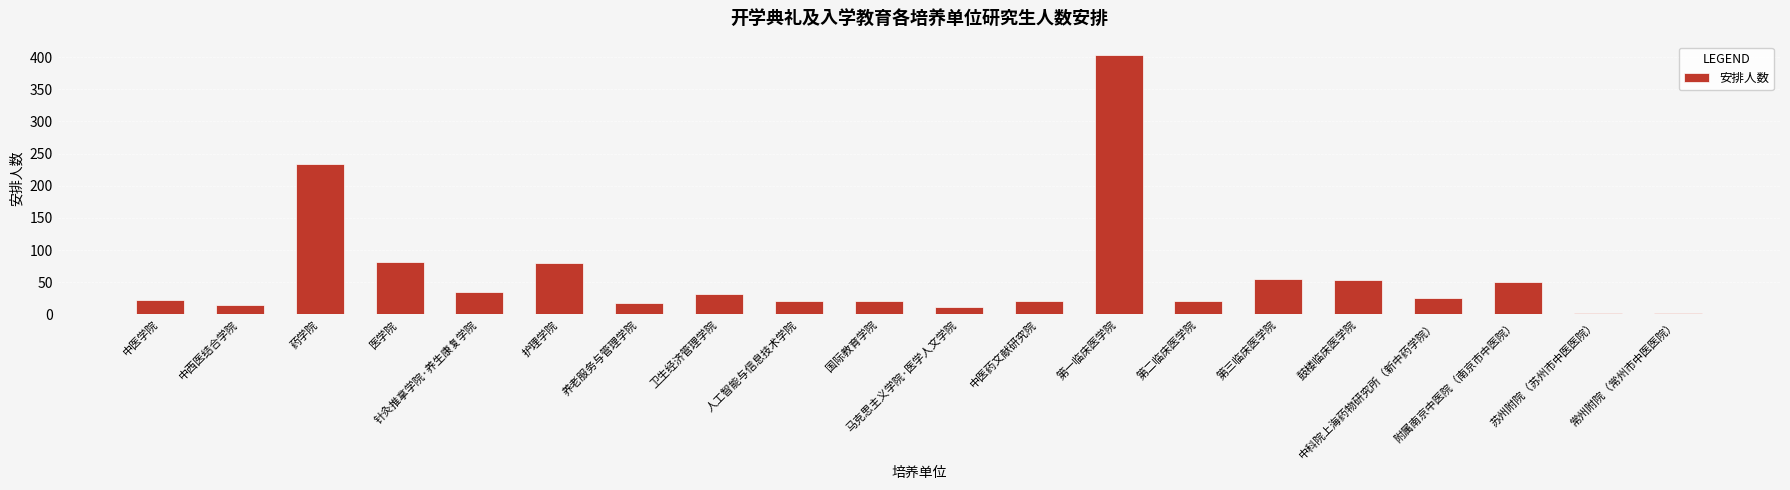

At which label does the data first exceed 26?

药学院